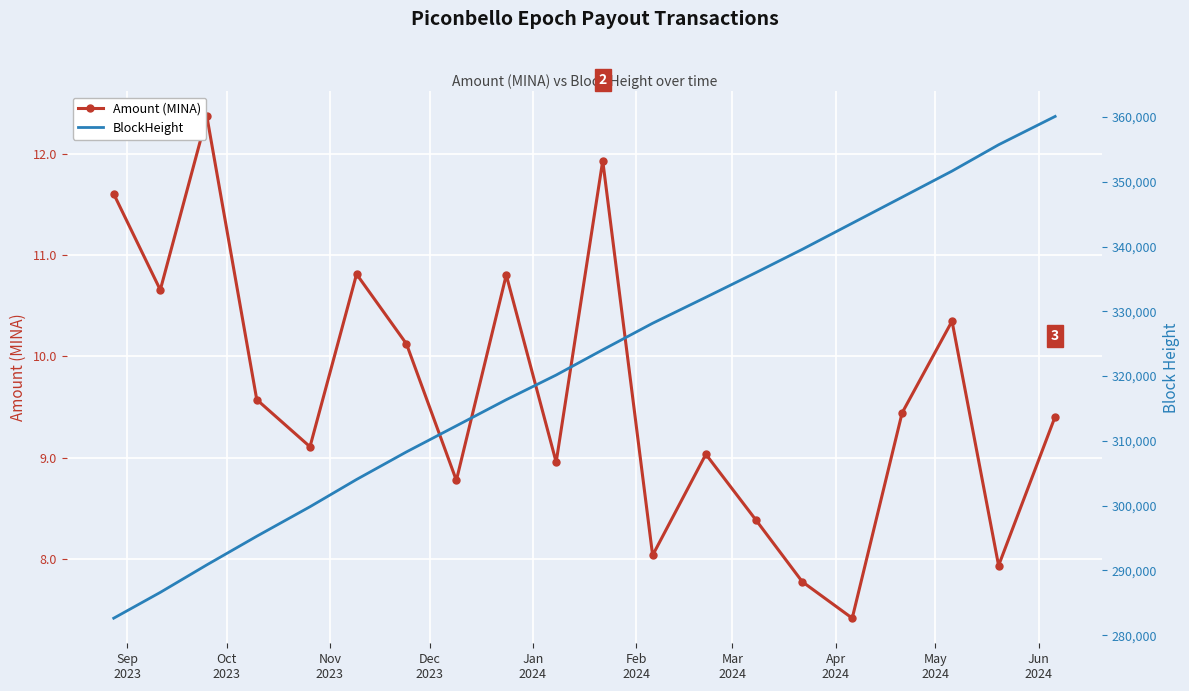

In Amount (MINA), how many points are lower than both neighbors (excluding endpoints)?

7